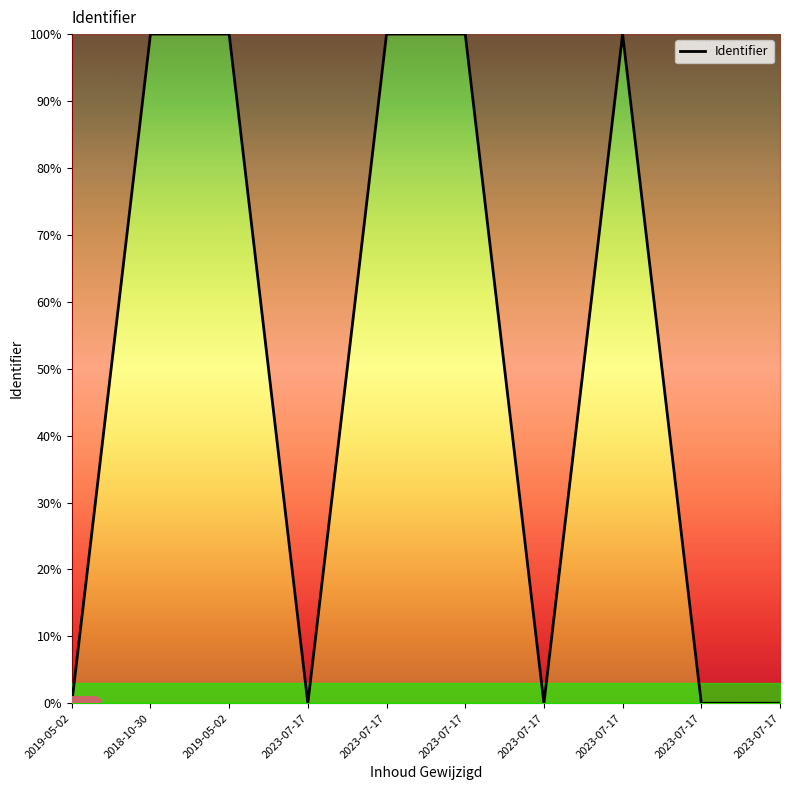

At which label does the data first exceed 99?

2018-10-30